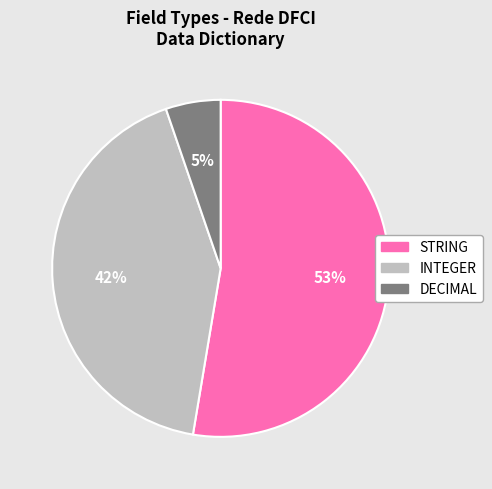

The STRING slice represents 43% of the pie. True or false?

False